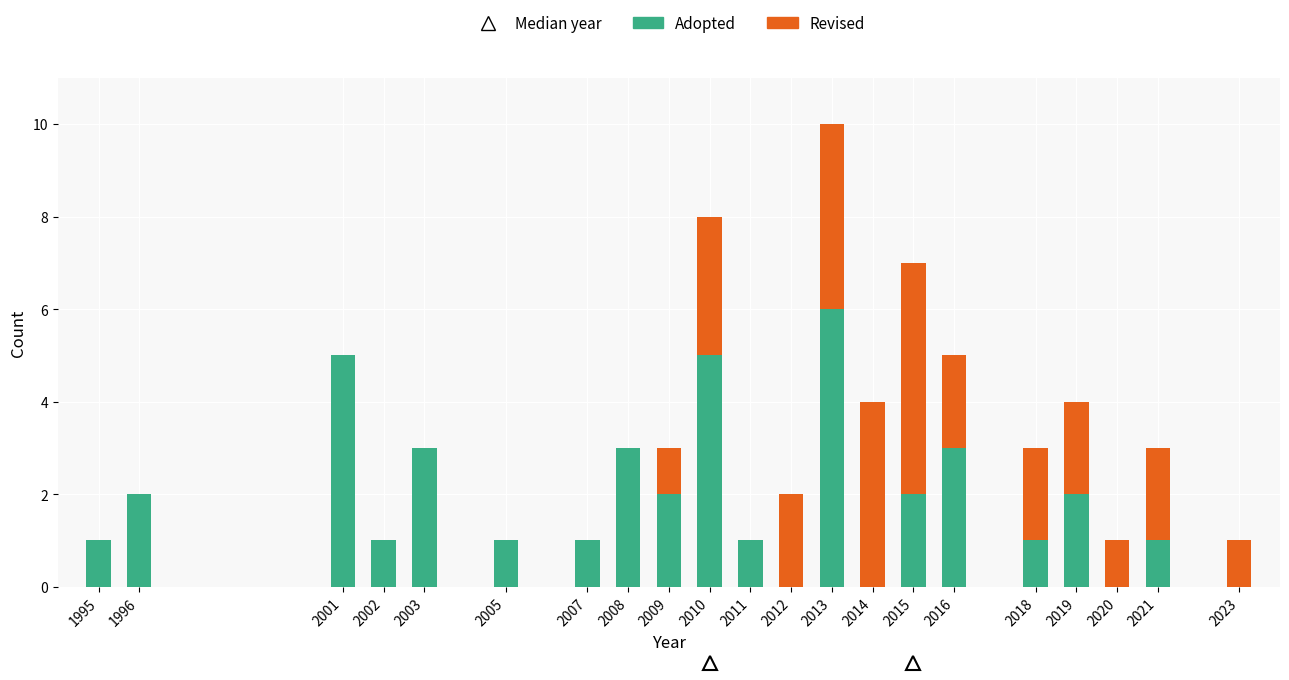

The Adopted series shows 2 at 1995. True or false?

False